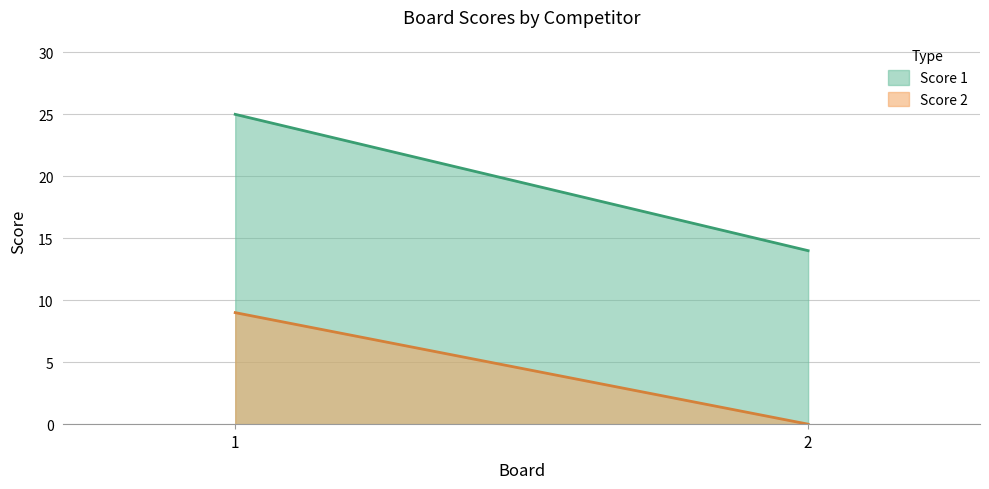

What are all the series names shown in the legend?

Score 1, Score 2